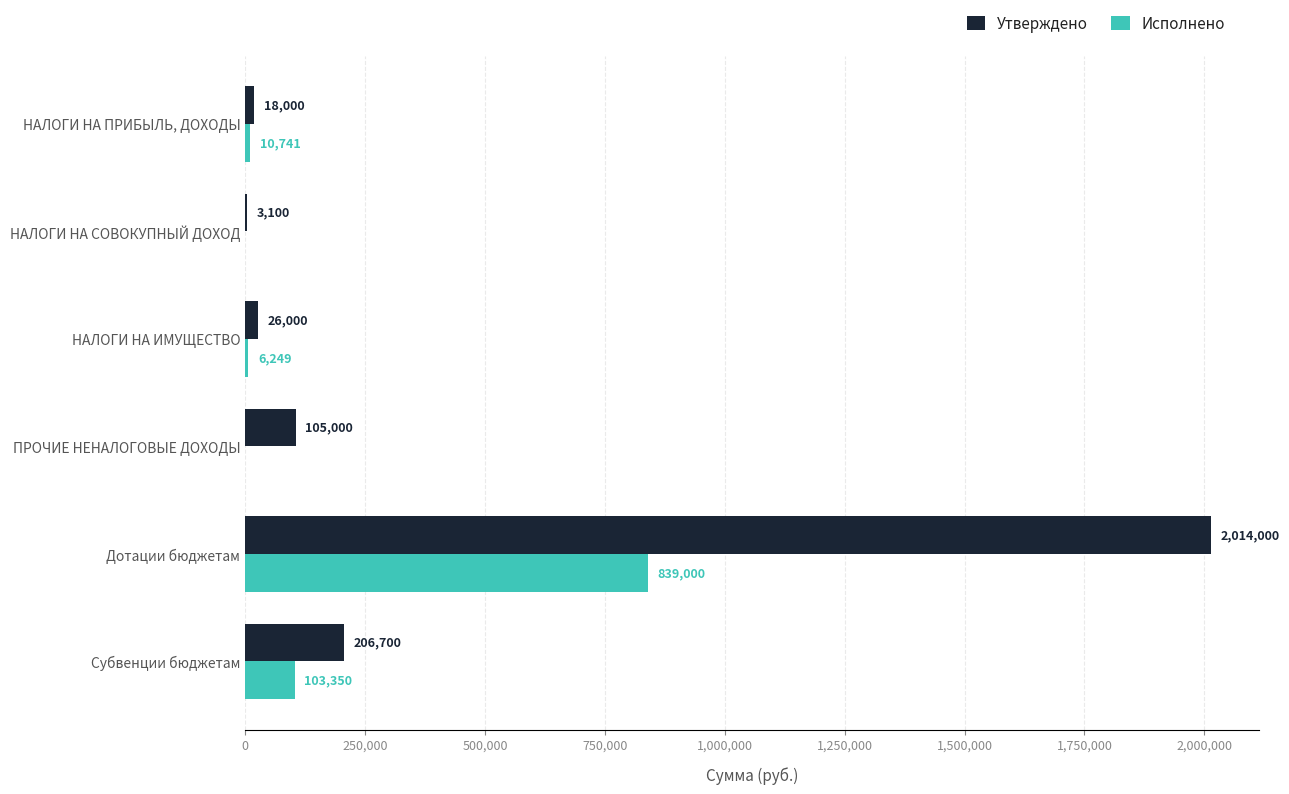

What value does the Исполнено series have at Субвенции бюджетам?

103350.0